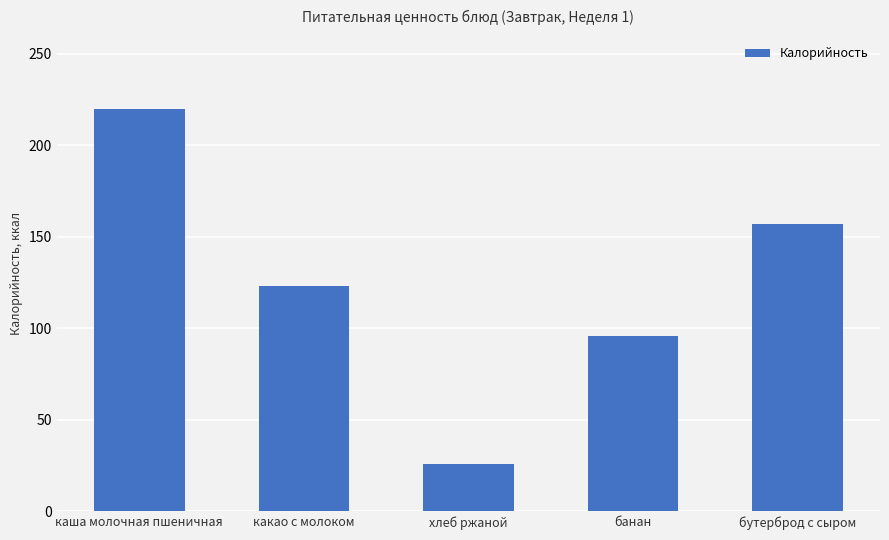

What is the change in value from банан to бутерброд с сыром?

+61